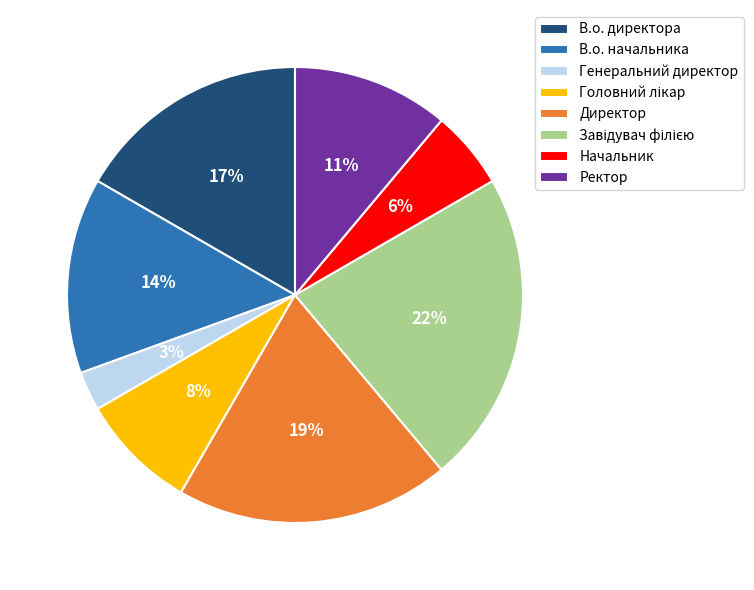

Which category has the smallest portion of the pie?

Генеральний директор